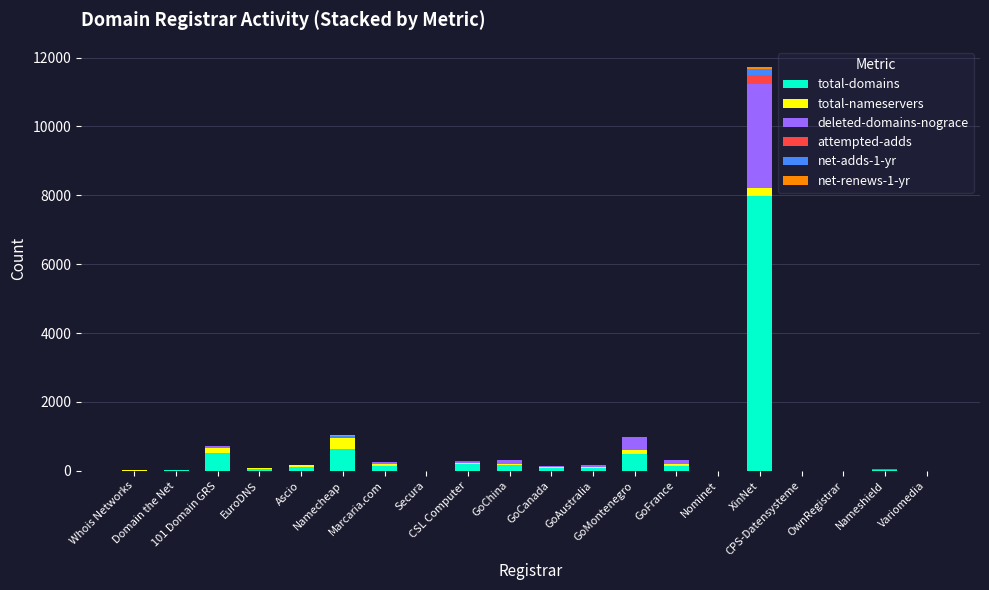

What is the highest value of the total-domains series?

7989